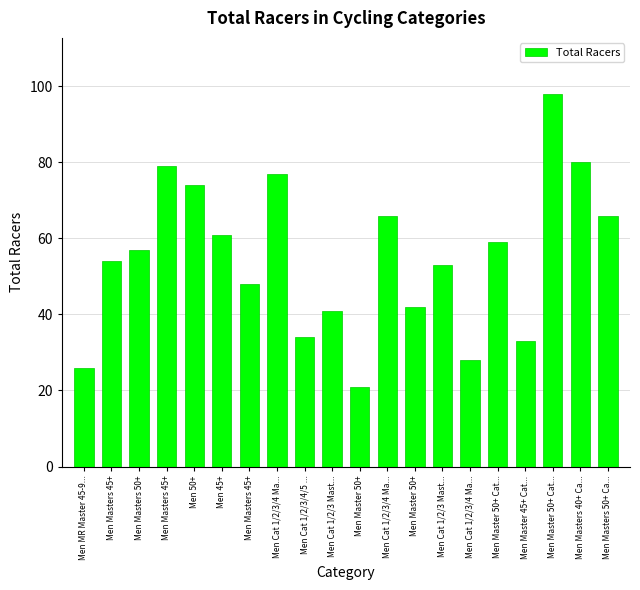

Which label corresponds to the smallest value in the chart?

Men Master 50+